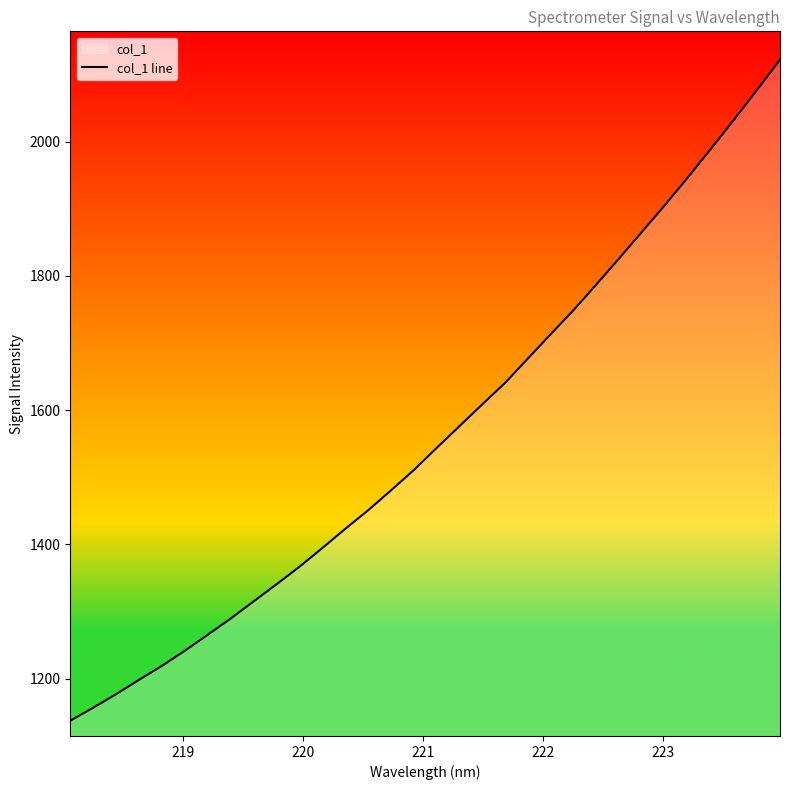

What is the difference between the maximum and minimum values?

984.7